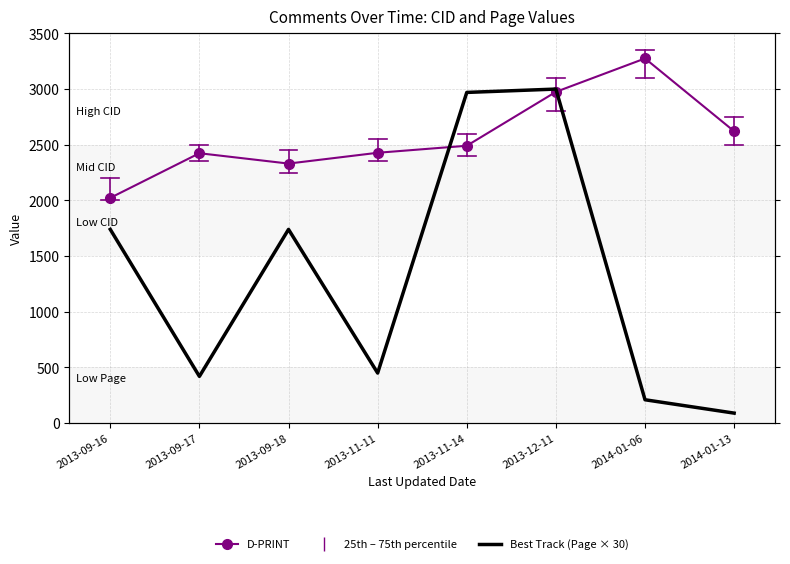

The value of D-PRINT at 2013-12-11 is 1443. True or false?

False